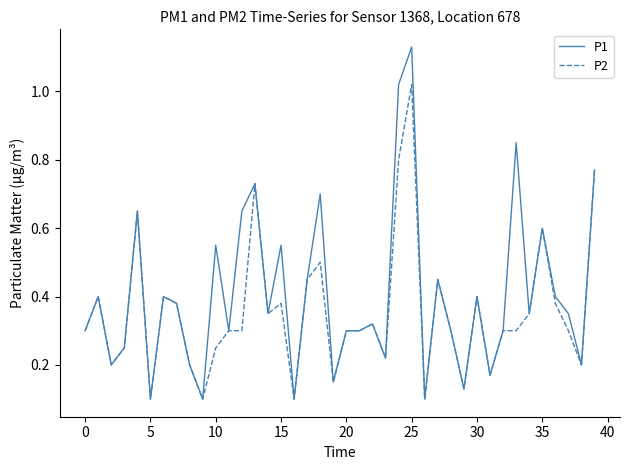

List the series in order of their overall mean, lowest first.

P2, P1